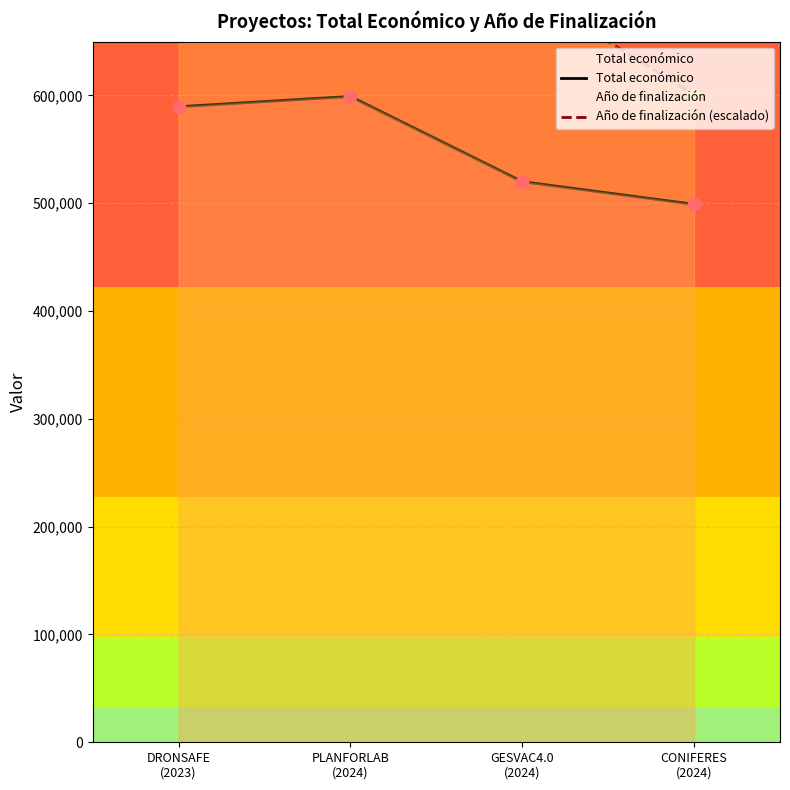

Which series contains the lowest Y value?

Total económico